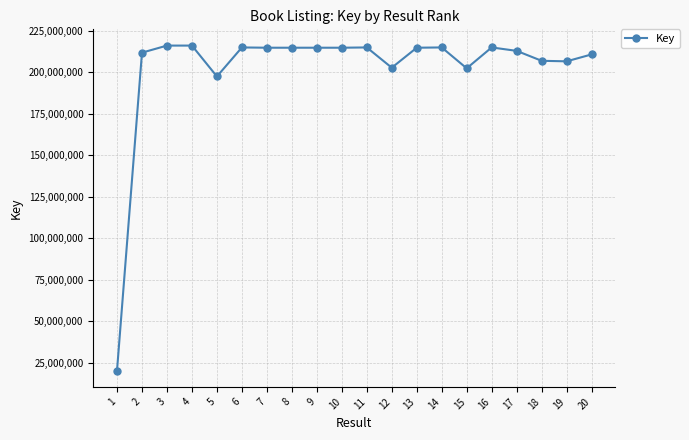

The value at 6 is 214855716. True or false?

True